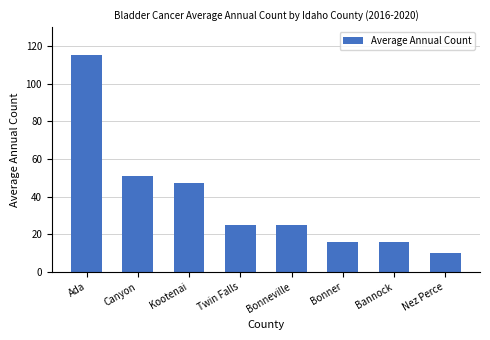

Reading right to left, extract all data points from this chart.

Nez Perce=10	Bannock=16	Bonner=16	Bonneville=25	Twin Falls=25	Kootenai=47	Canyon=51	Ada=115